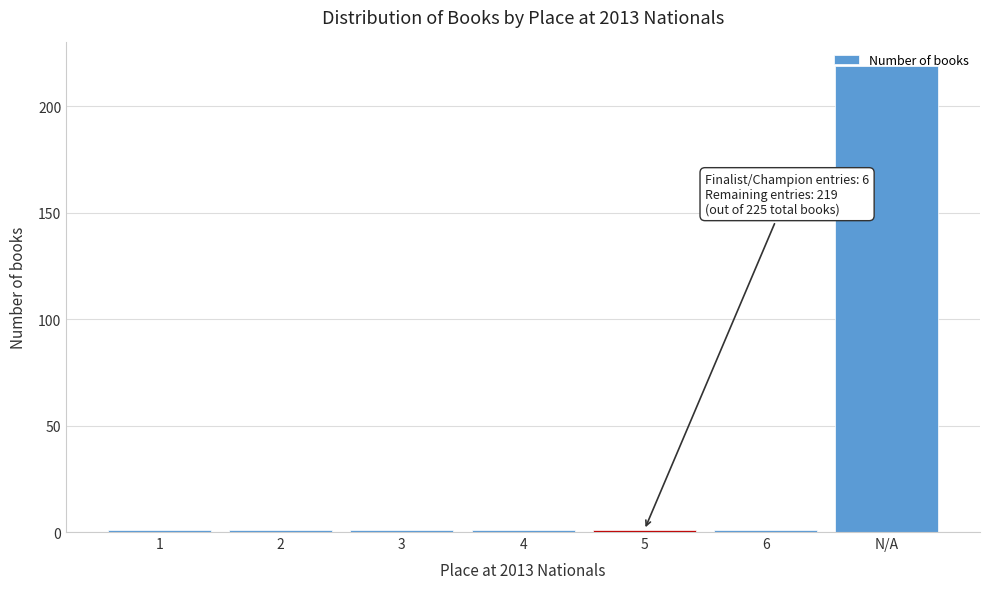

What is the greatest value displayed?

219